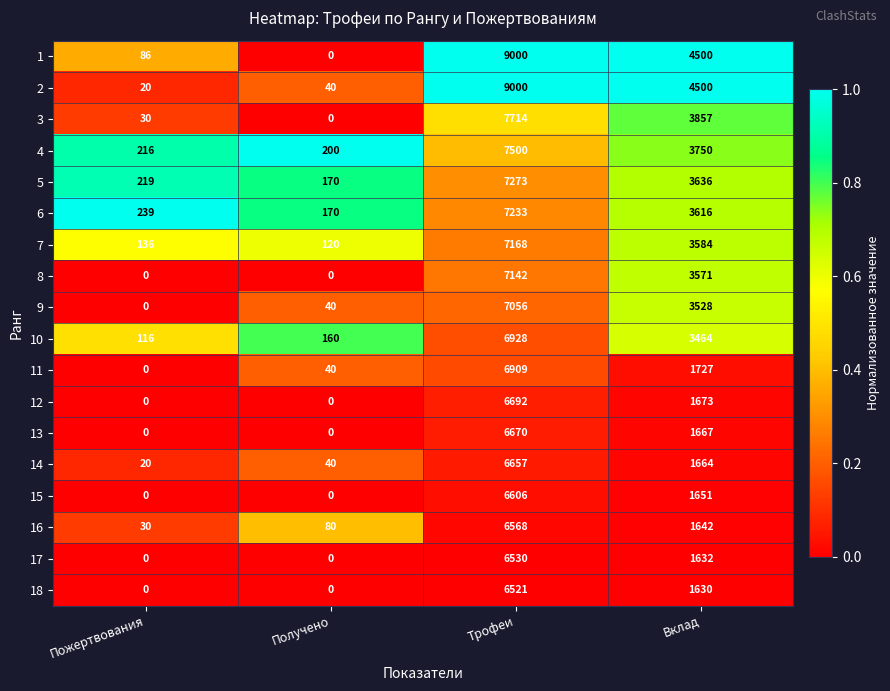

Which series has the largest total across all categories?

1